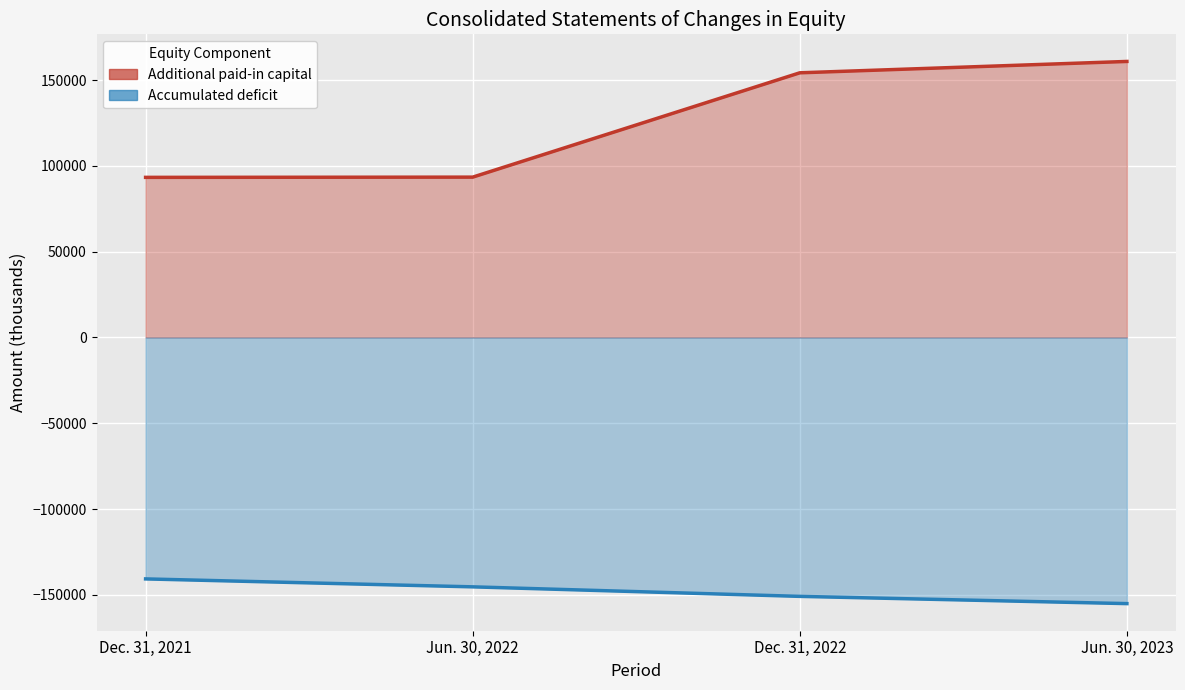

What is the sum of all Accumulated deficit values?

-591887